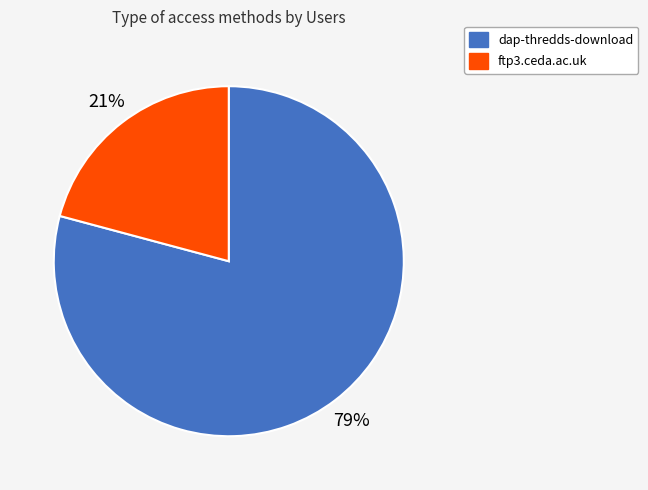

To the nearest percent, what is the difference between the largest and smallest slice percentages?

58%